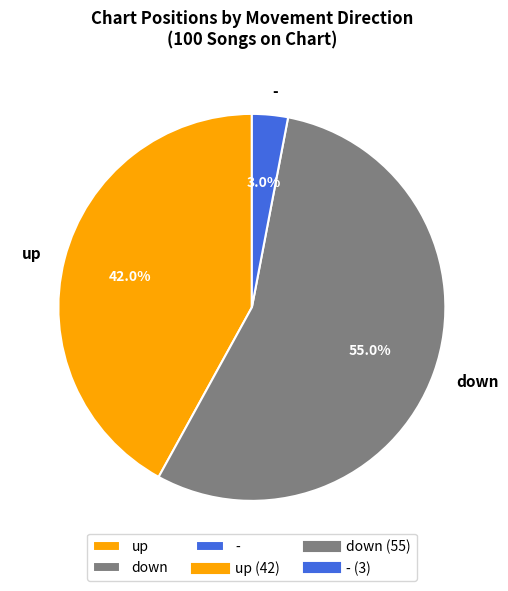

What percentage is the - slice, to the nearest percent?

3%